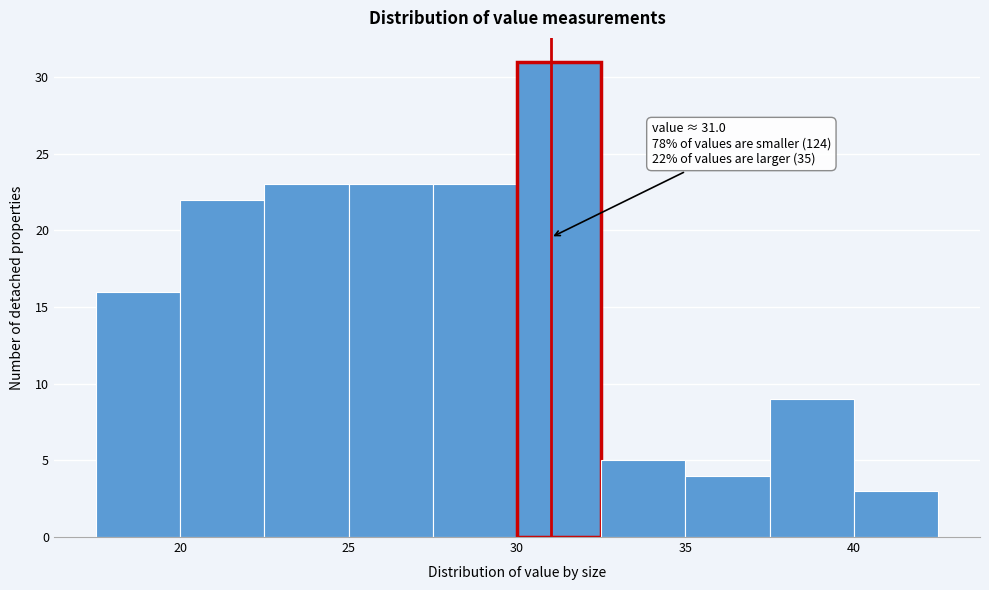

Over which range of the x-axis is the bar tallest?

30.0 to 32.5